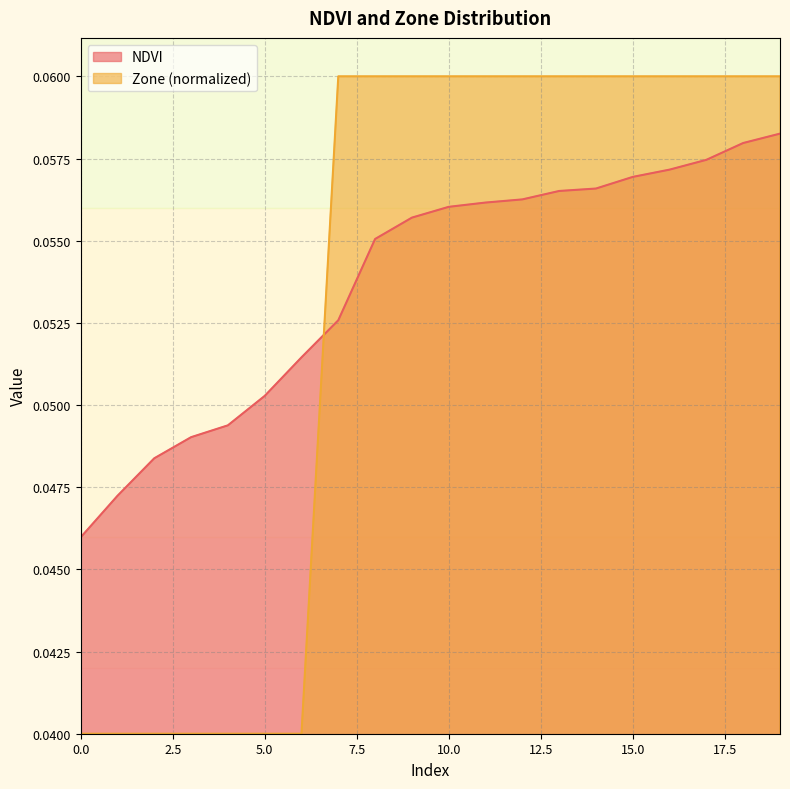

Is the value of NDVI at 7 greater than the value of Zone at 14?

No